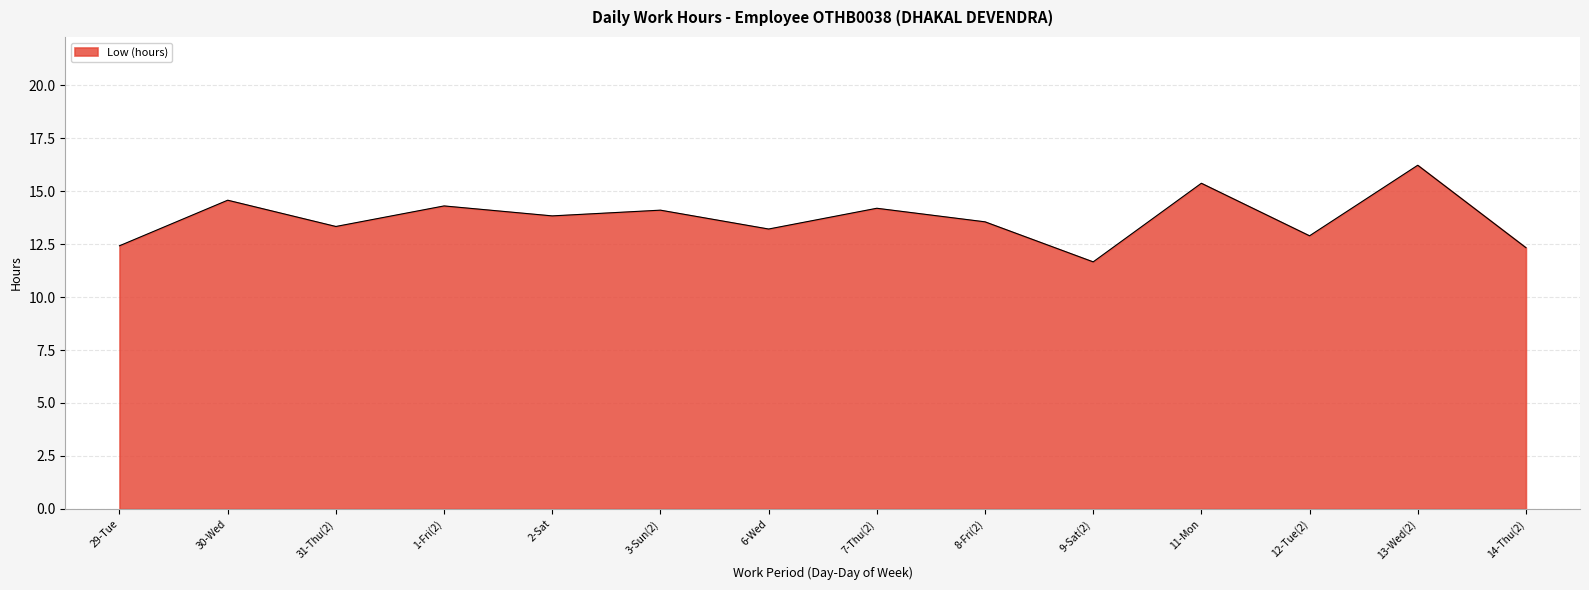

Reading left to right, what are all the values shown in this chart?

12.4	14.6	13.3	14.3	13.8	14.1	13.2	14.2	13.6	11.7	15.4	12.9	16.2	12.3